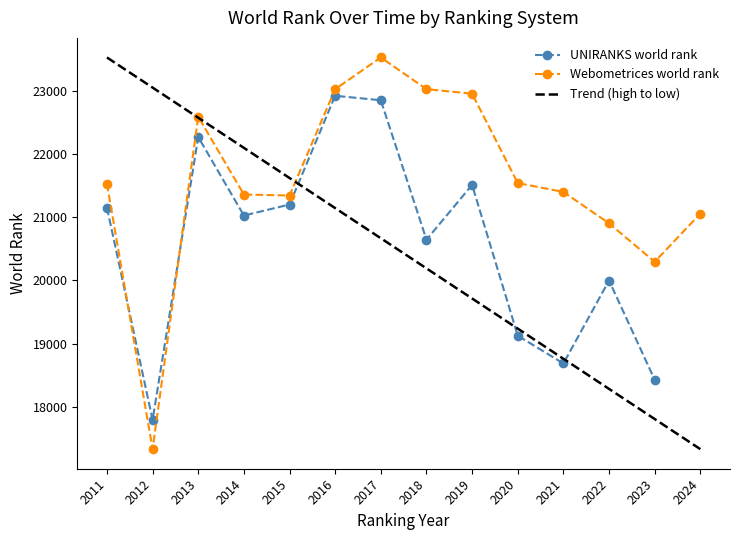

Does the chart display data point markers on the line(s)?

Yes